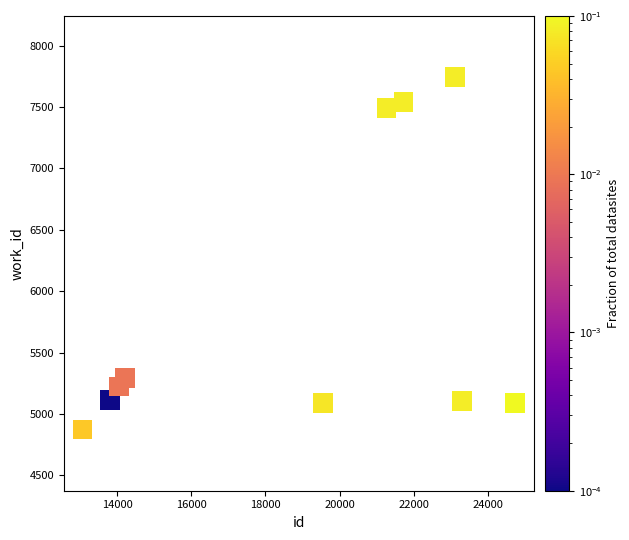

What is the average X value?

18885